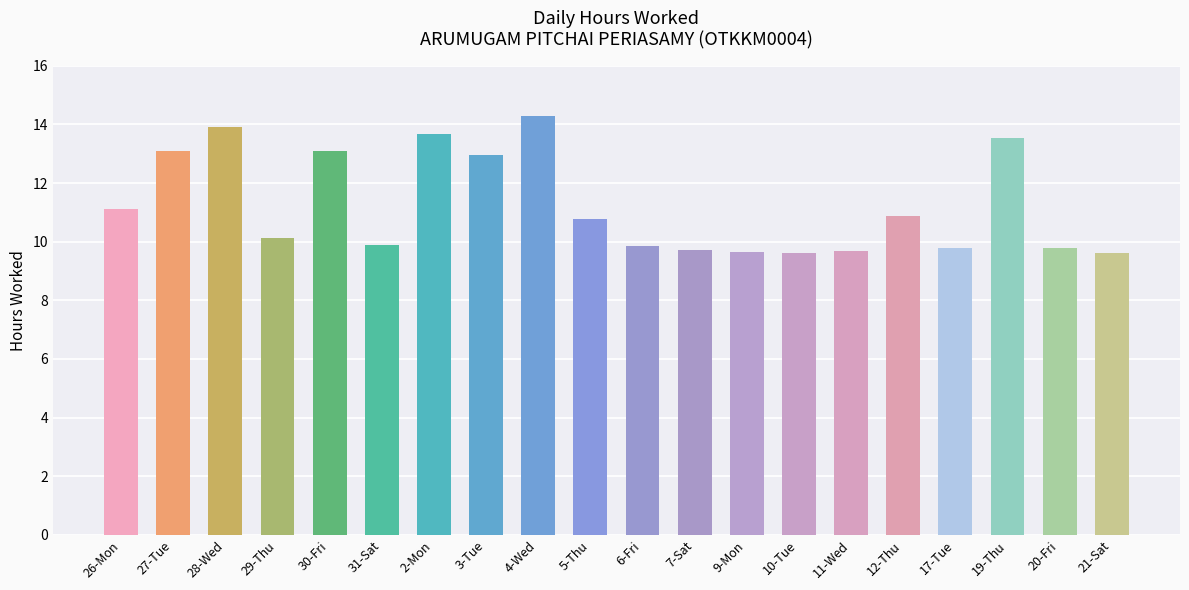

What value does the data have at 29-Thu?

10.1